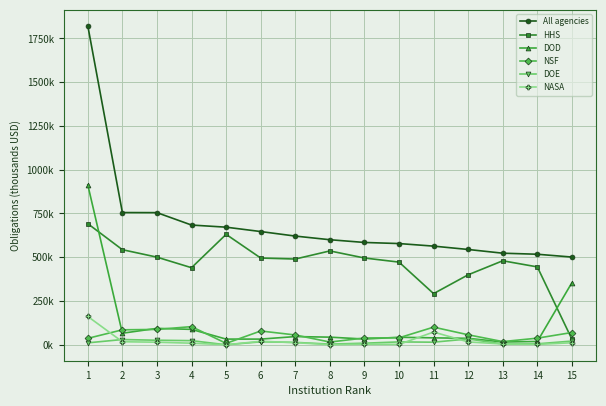

At how many categories does at least one series exceed 759102?

1